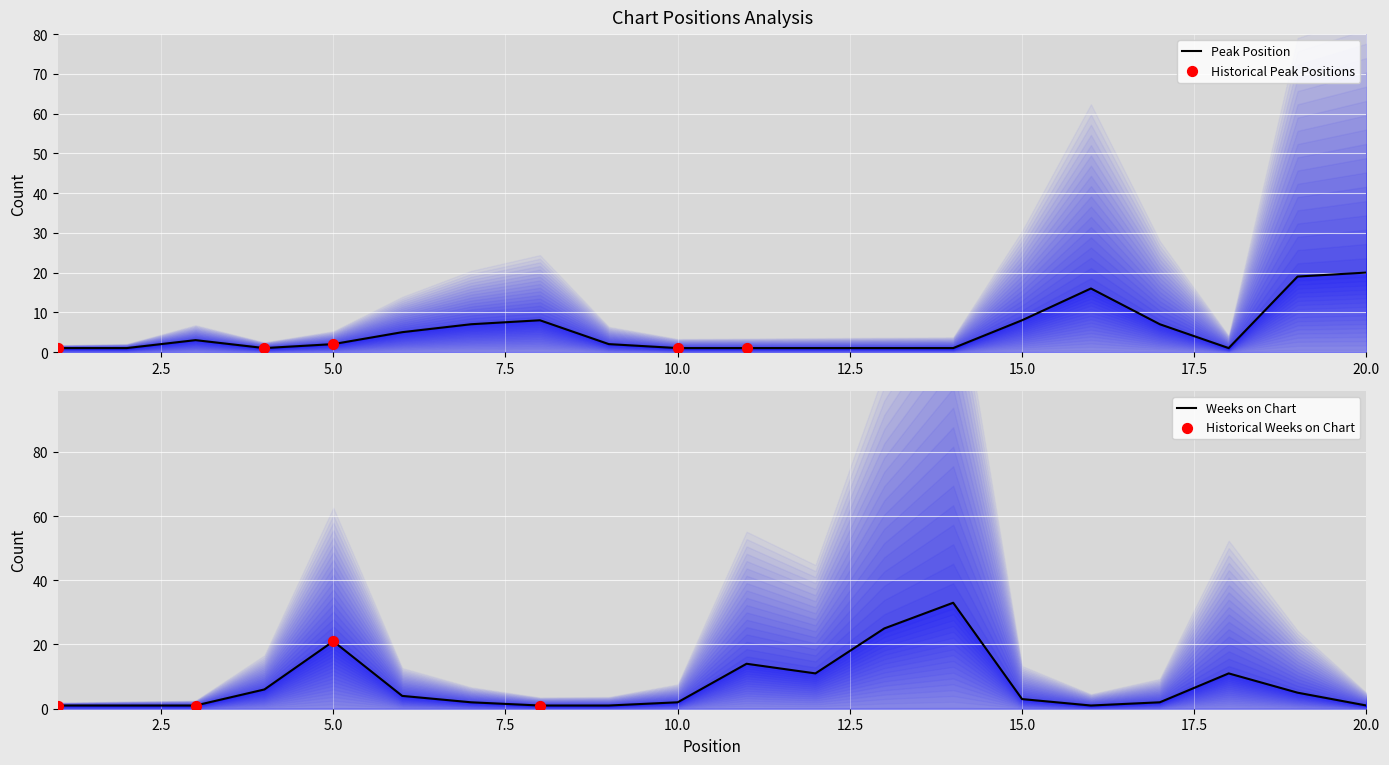

Which series has the widest spread of Y values?

Weeks on Chart